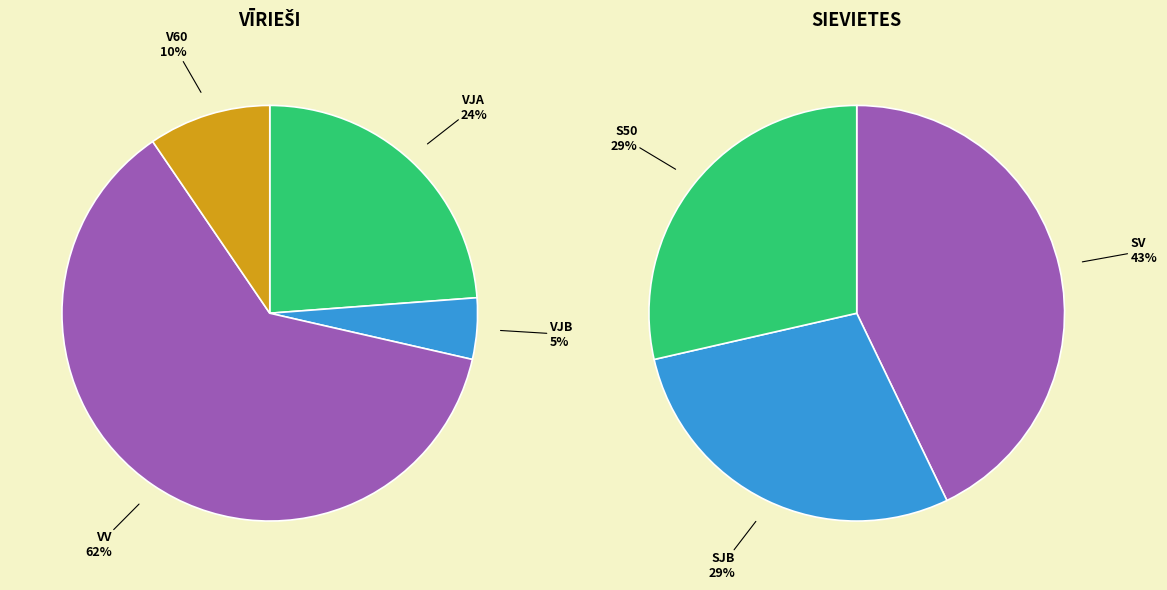

What is the largest slice in the pie chart?

VV